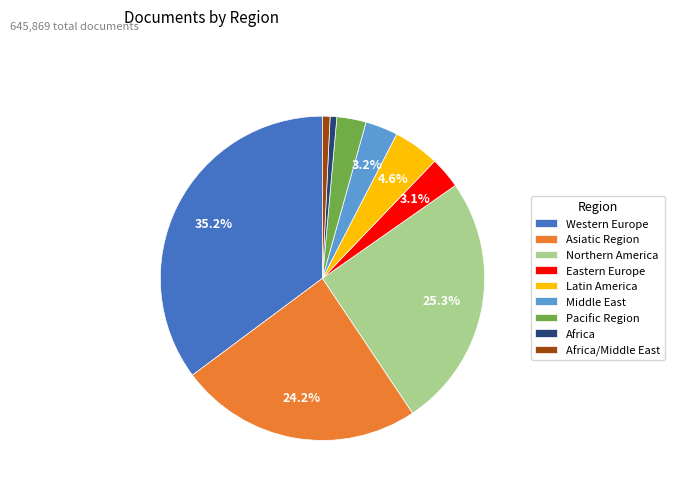

Which category has the biggest portion of the pie?

Western Europe